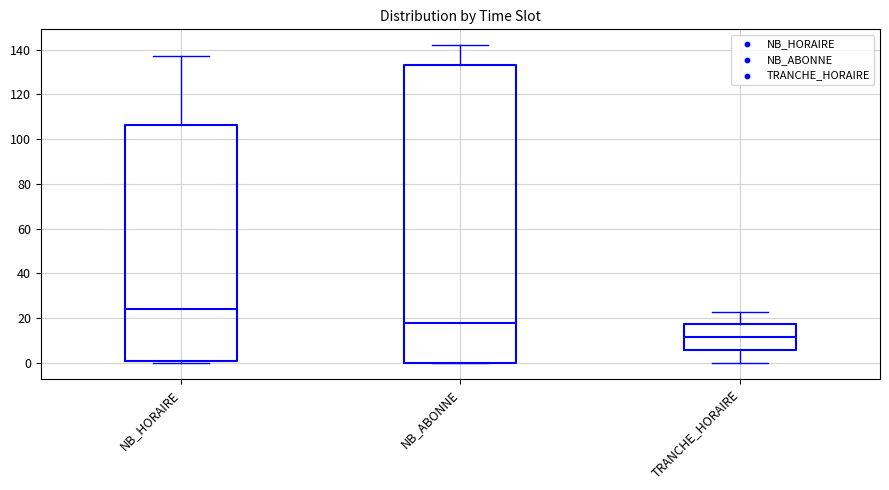

Where is the upper edge of the box for TRANCHE_HORAIRE on the y-axis? The values are not printed on the chart, so give them approximately, as read against the axis.

18